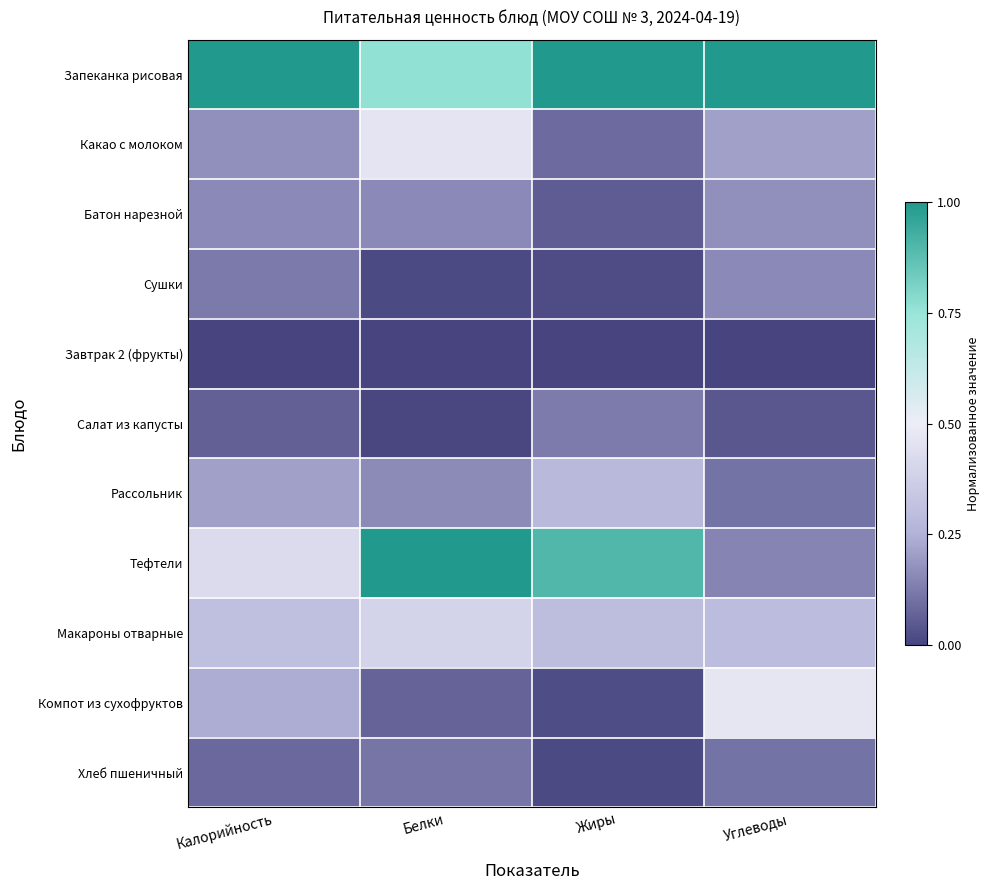

Reading right to left, transcribe all the data shown in this chart.

Запеканка рисовая: Углеводы=1.0	Жиры=1.0	Белки=0.8	Калорийность=1.0
Какао с молоком: Углеводы=0.2	Жиры=0.1	Белки=0.5	Калорийность=0.2
Батон нарезной: Углеводы=0.2	Жиры=0.1	Белки=0.2	Калорийность=0.2
Сушки: Углеводы=0.2	Жиры=0.0	Белки=0.0	Калорийность=0.1
Завтрак 2 (фрукты): Углеводы=0.0	Жиры=0.0	Белки=0.0	Калорийность=0.0
Салат из капусты: Углеводы=0.0	Жиры=0.1	Белки=0.0	Калорийность=0.1
Рассольник: Углеводы=0.1	Жиры=0.3	Белки=0.2	Калорийность=0.2
Тефтели: Углеводы=0.1	Жиры=0.9	Белки=1.0	Калорийность=0.4
Макароны отварные: Углеводы=0.3	Жиры=0.3	Белки=0.4	Калорийность=0.3
Компот из сухофруктов: Углеводы=0.5	Жиры=0.0	Белки=0.1	Калорийность=0.2
Хлеб пшеничный: Углеводы=0.1	Жиры=0.0	Белки=0.1	Калорийность=0.1